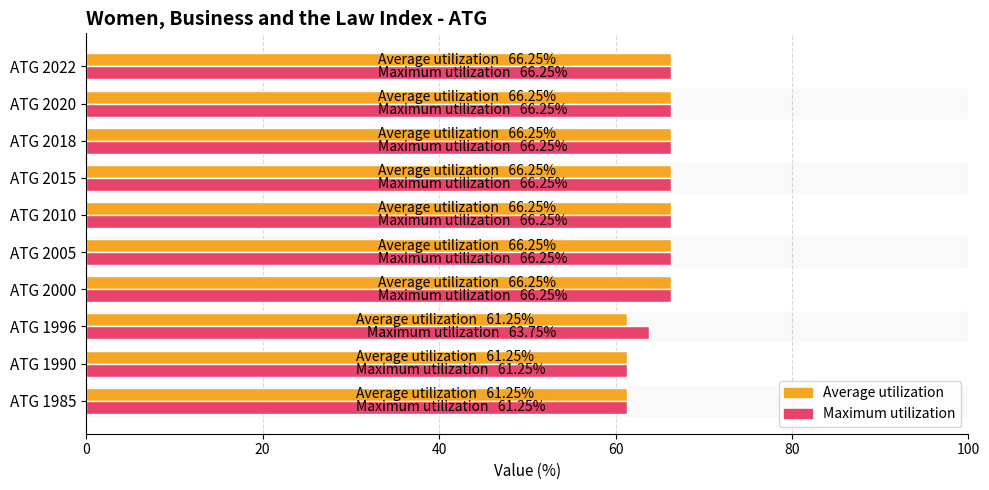

How many data points does each series have?

10